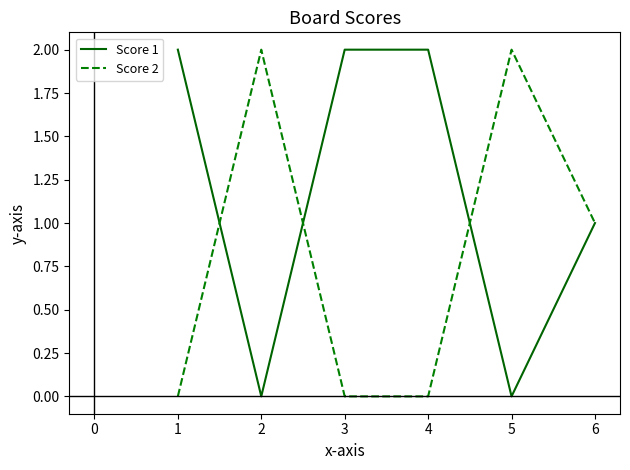

How many Score 2 values are between 0 and 2?

6